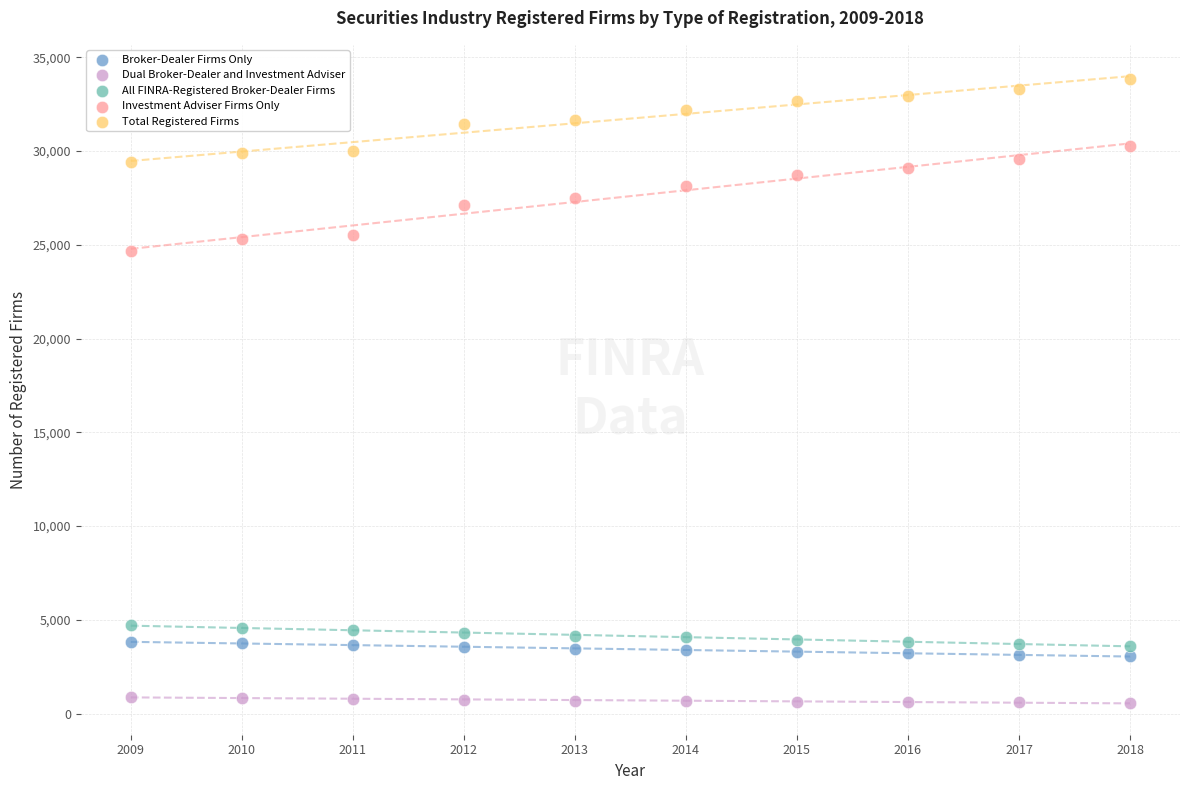

What are all the series names shown in the legend?

Broker-Dealer Firms Only, Dual Broker-Dealer and Investment Adviser, All FINRA-Registered Broker-Dealer Firms, Investment Adviser Firms Only, Total Registered Firms